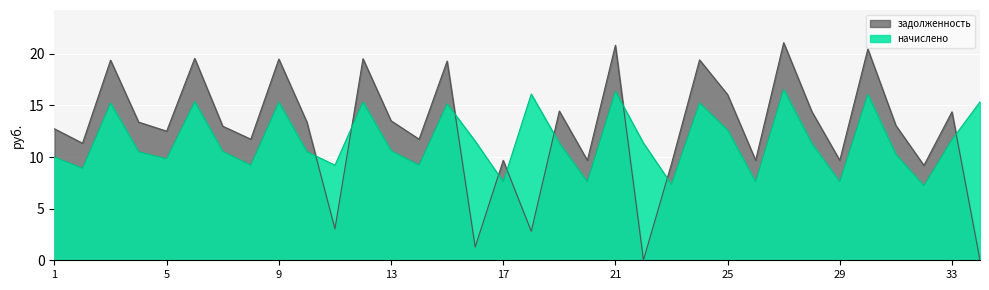

The value of задолженность at 23 is 13.4. True or false?

False